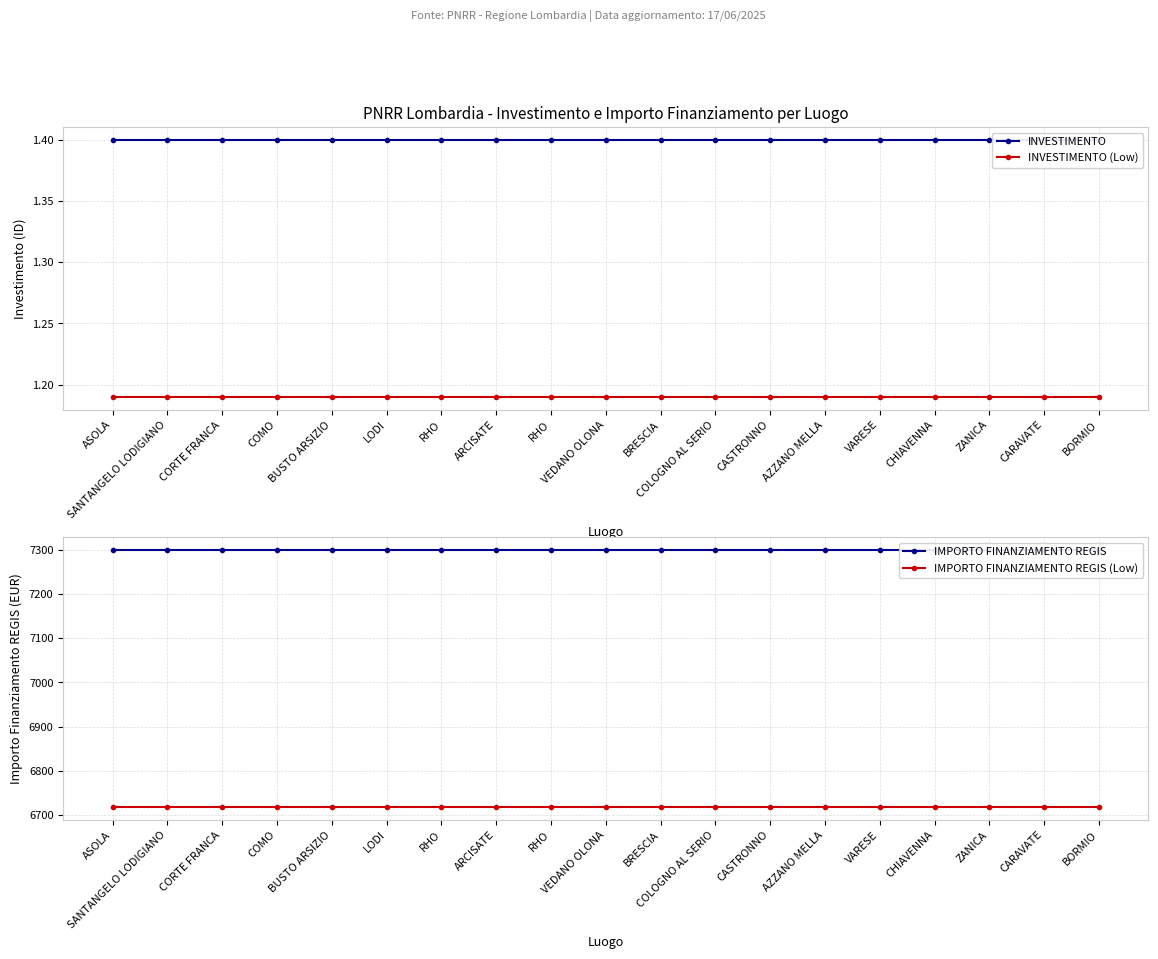

What is the sum of all INVESTIMENTO values?

26.6